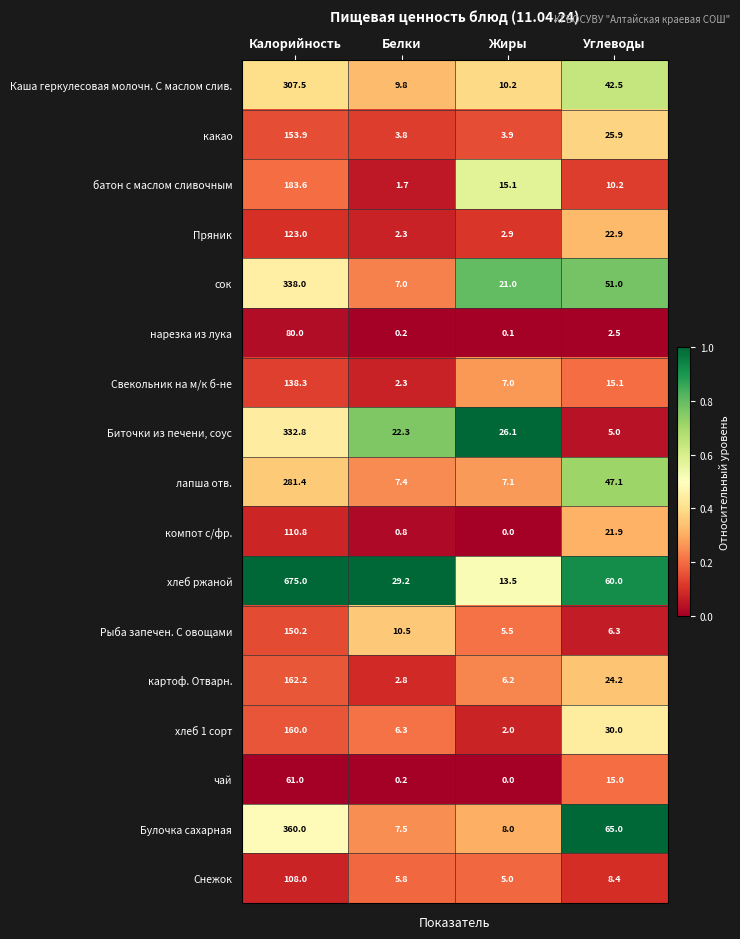

At which label does хлеб 1 сорт first exceed 30?

Калорийность